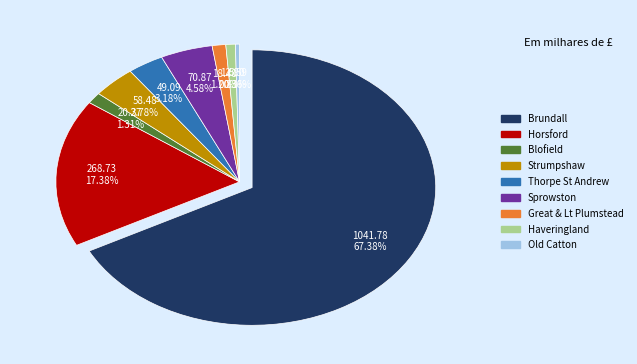

Is there a majority slice in this chart?

Yes